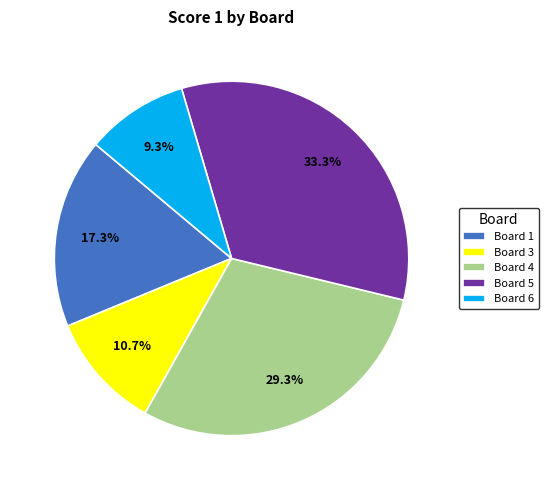

Do Board 1 and Board 5 together represent more than half of the pie?

Yes